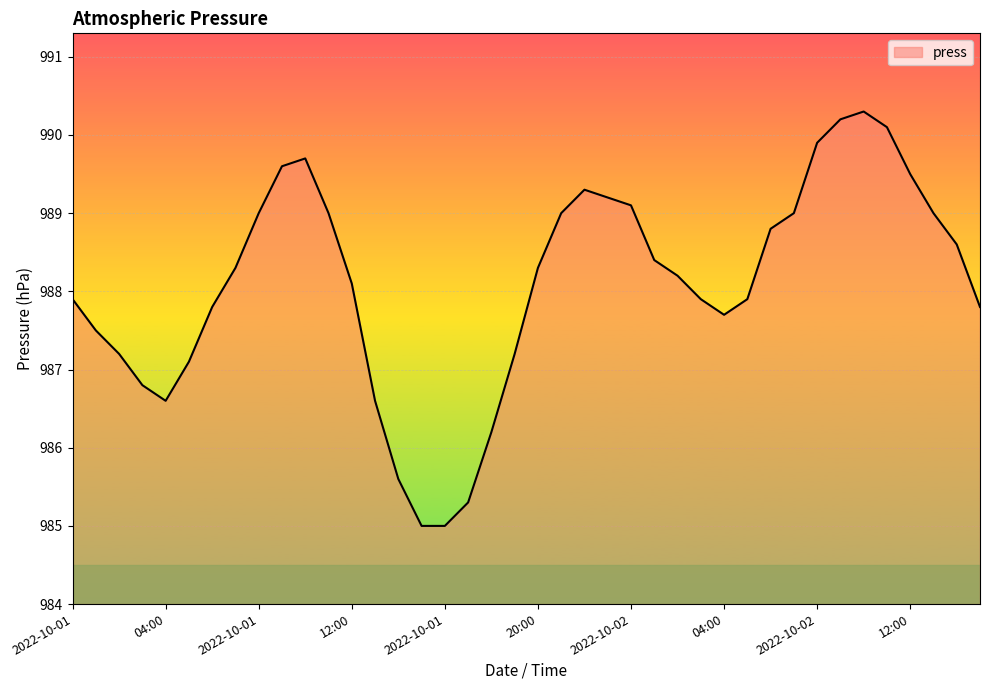

What is the difference between the maximum and minimum values?

5.3